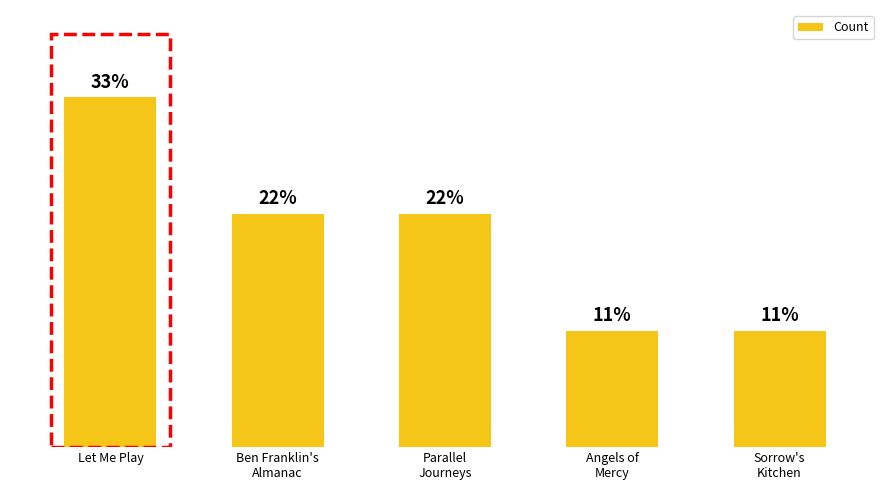

Is it true that the value at Let Me Play is 2?

False